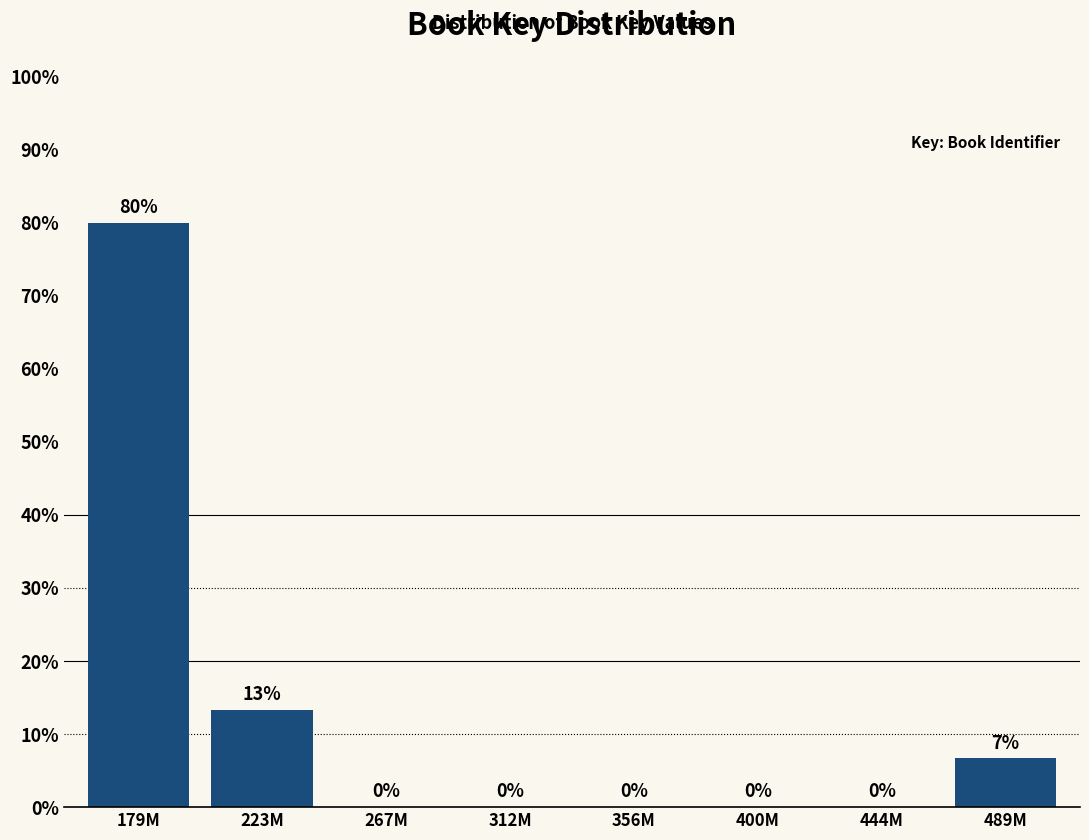

At which label is the value closest to 40?

223M